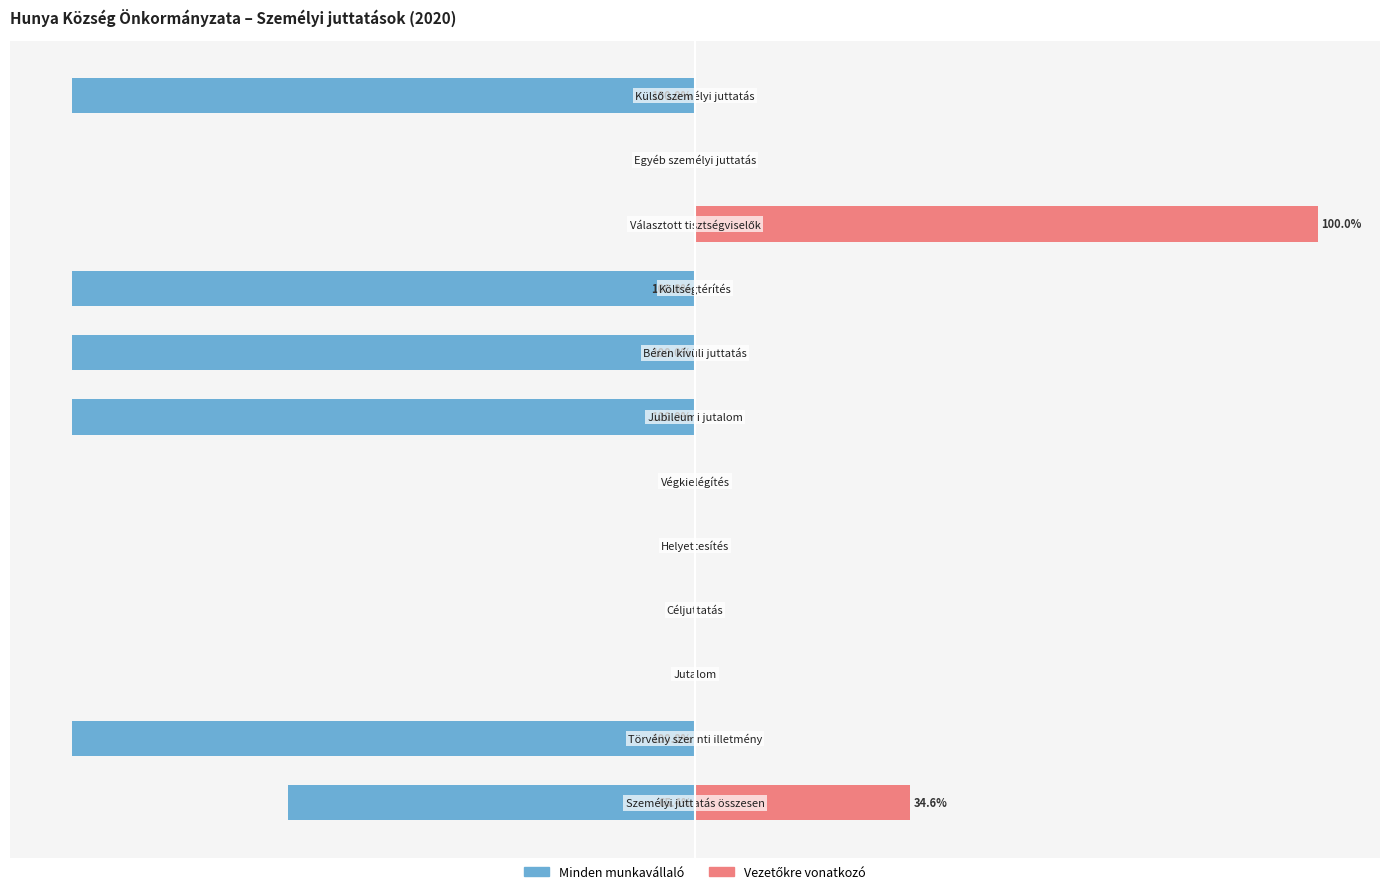

How many values in the Vezetőkre vonatkozó series exceed 0?

2